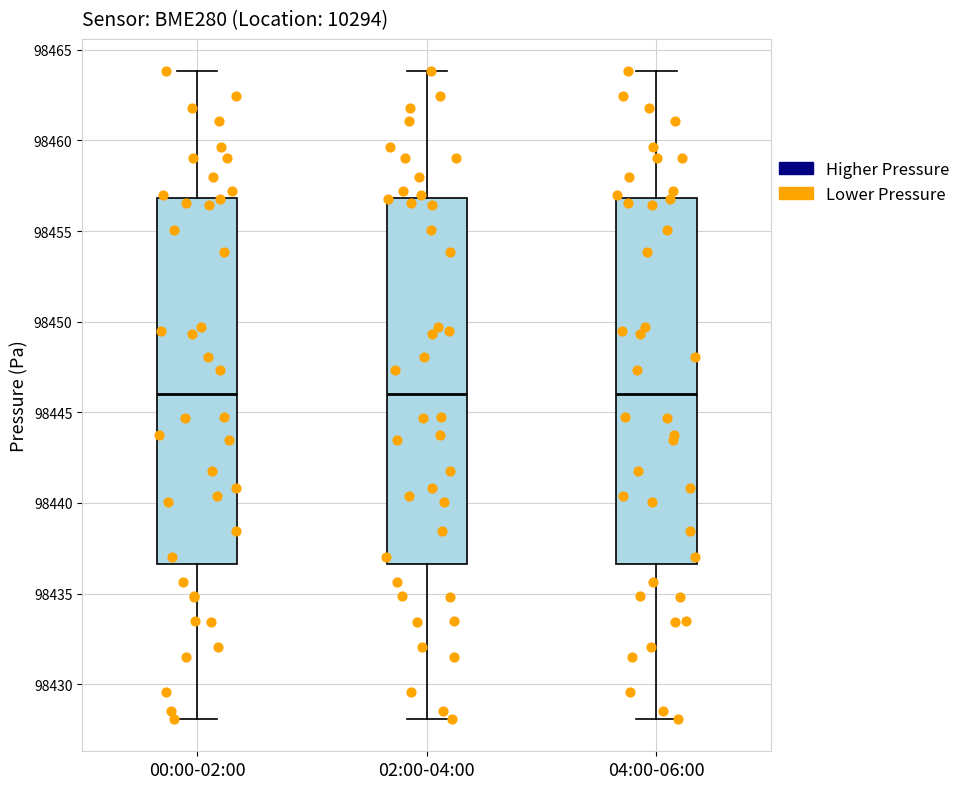

Reading left to right, transcribe this box plot: for each box, give where its median line is, the range the box spans, and where its two whiskers end, as read against the y-axis. The values are not printed on the chart, so give them approximately, as read against the axis.

00:00-02:00: median 98446.0, box 98436.5 to 98457.0, whiskers 98428.0 to 98464.0
02:00-04:00: median 98446.0, box 98436.5 to 98457.0, whiskers 98428.0 to 98464.0
04:00-06:00: median 98446.0, box 98436.5 to 98457.0, whiskers 98428.0 to 98464.0